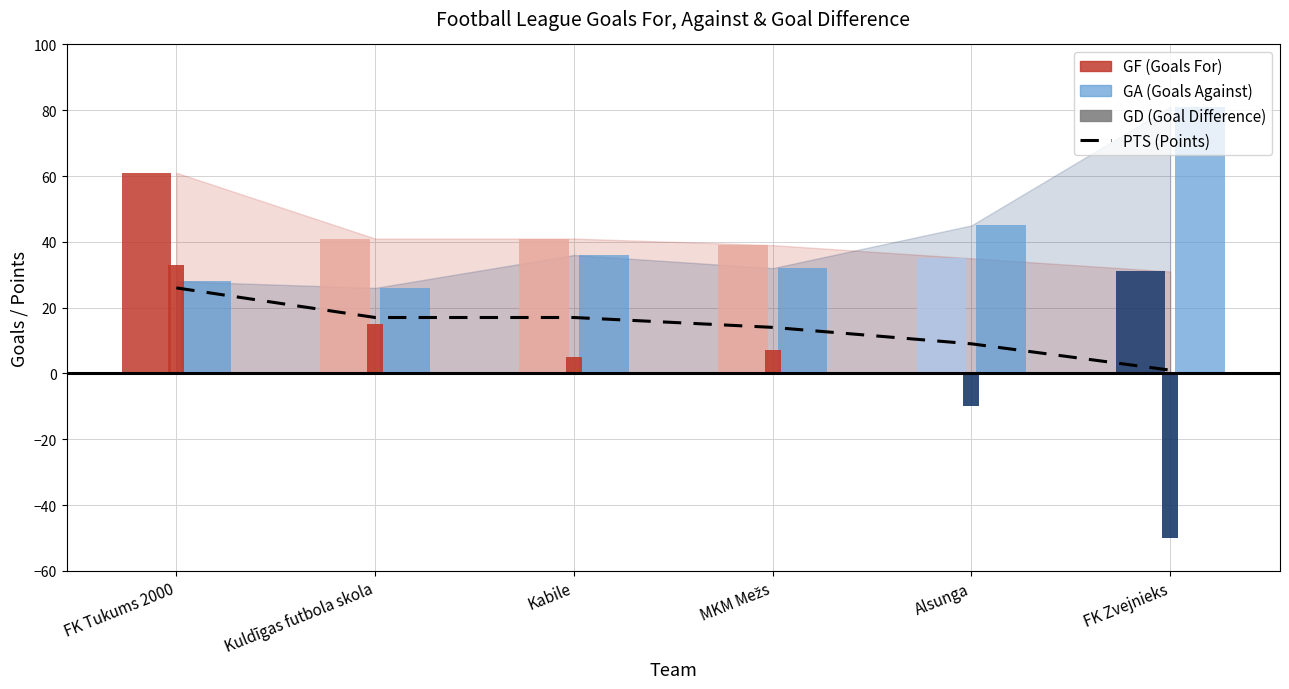

True or false: the data shows 14 at MKM Mežs.

True